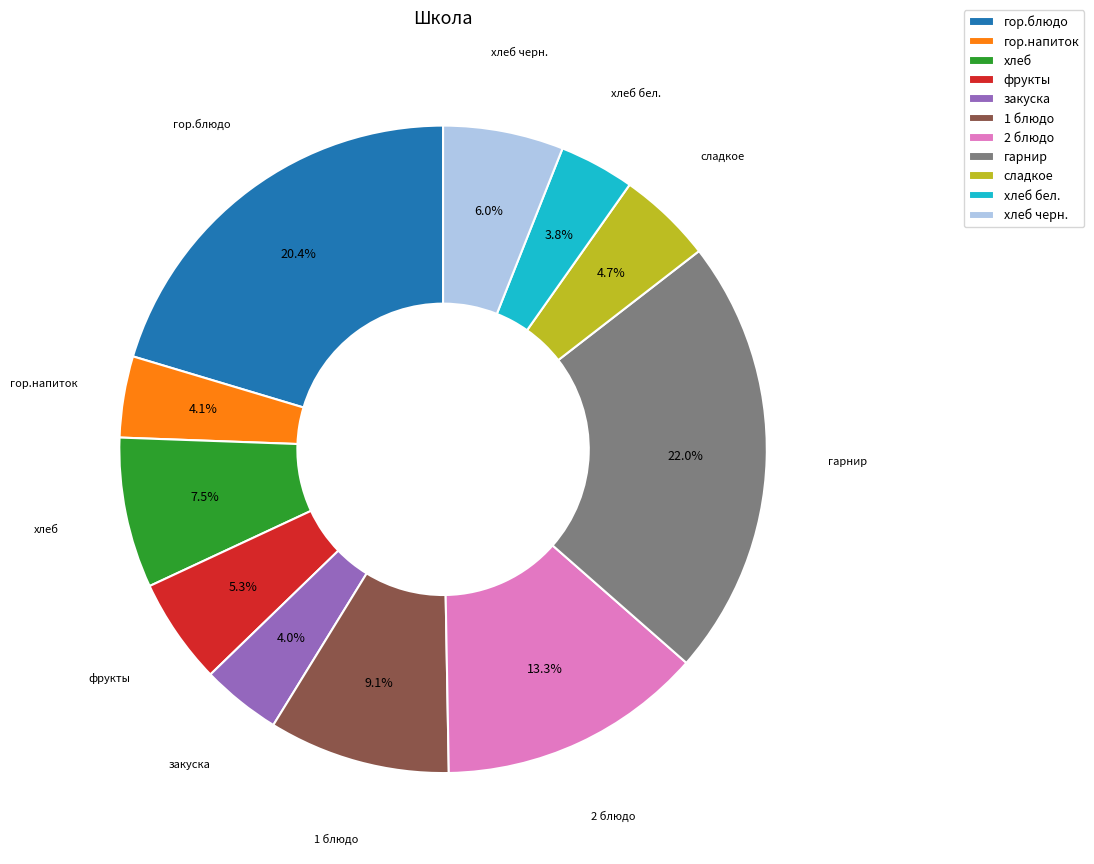

How many slices are in this pie chart?

11